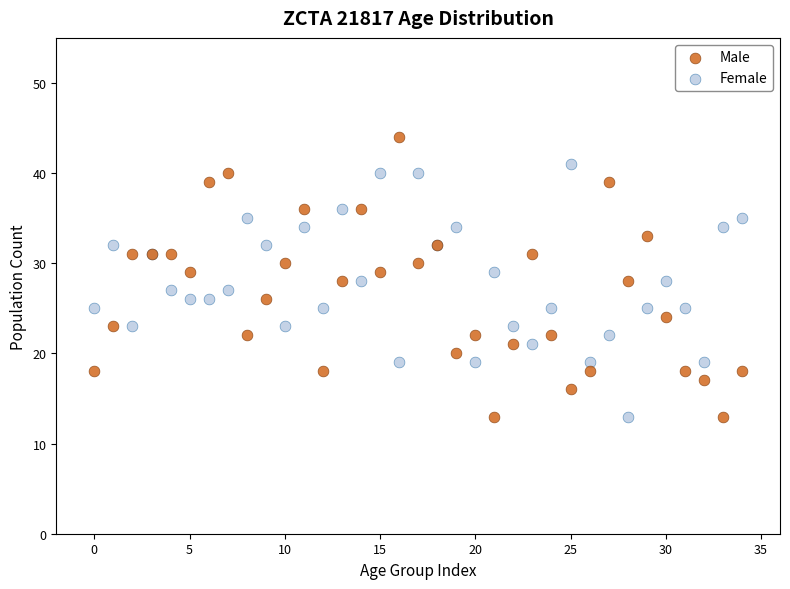

Which series reaches the maximum Y coordinate?

Male